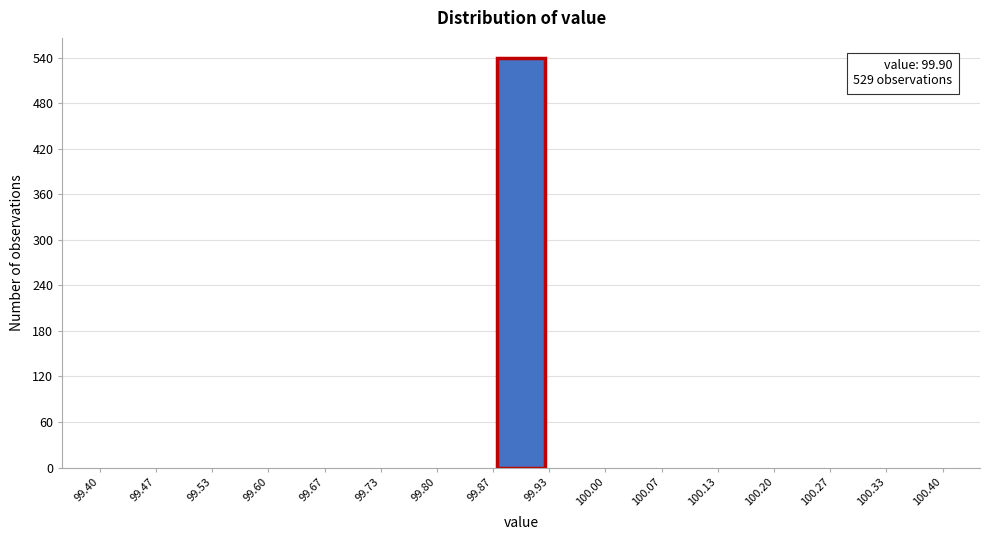

Which range on the x-axis has the tallest bar?

99.87 to 99.93